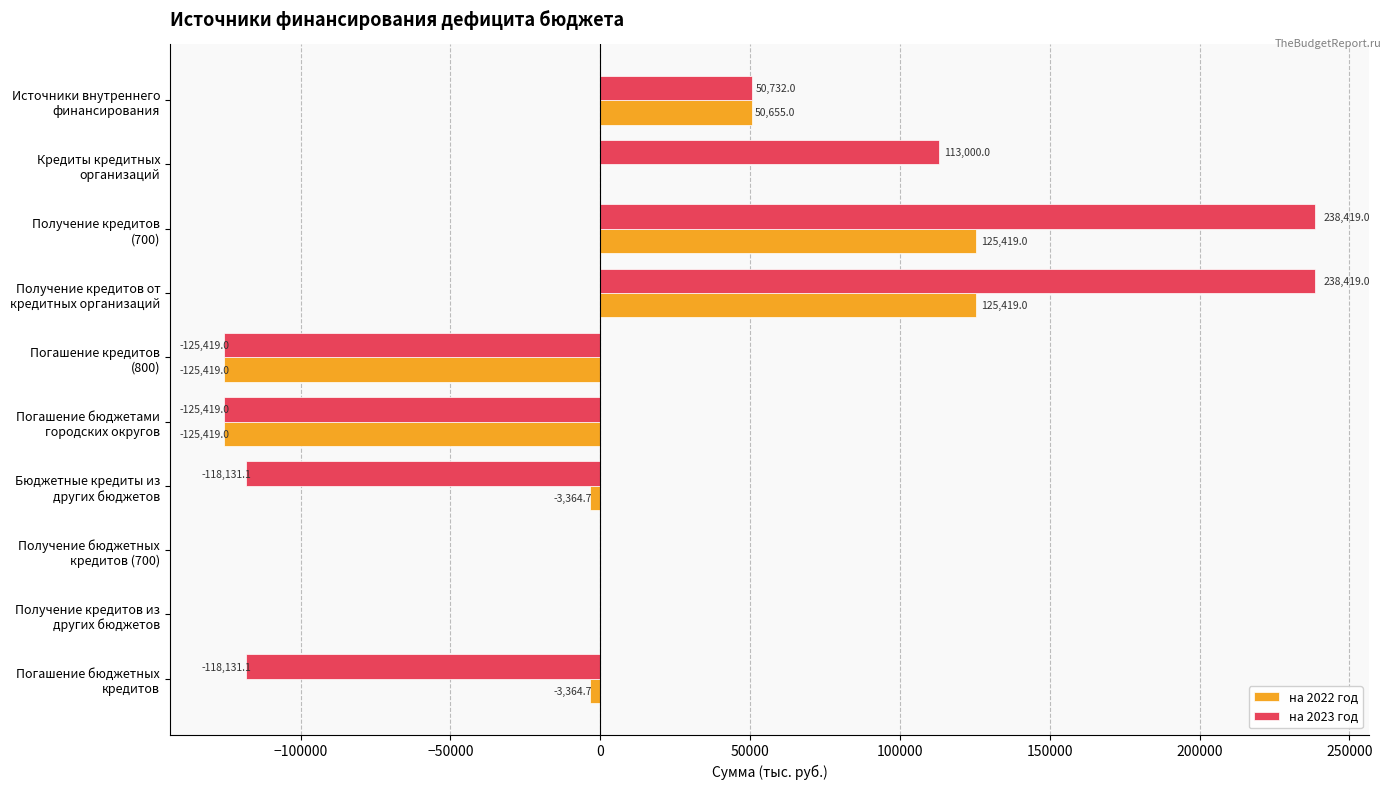

Which series has the largest total across all categories?

на 2023 год